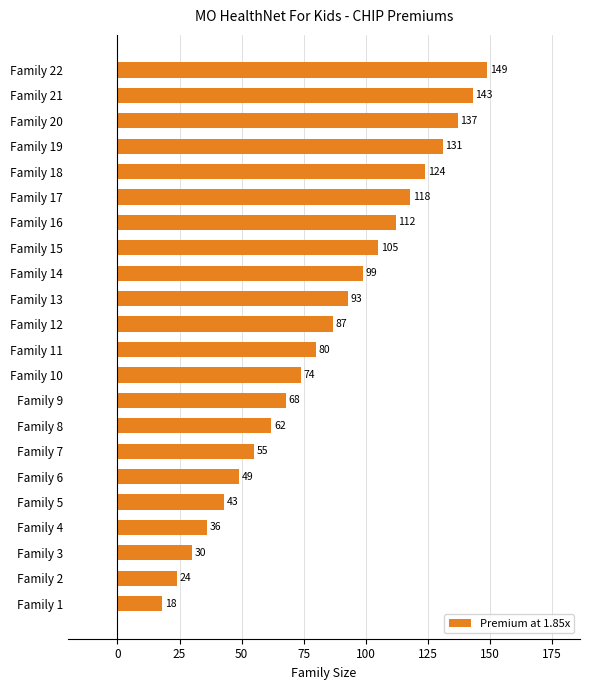

Which label corresponds to the smallest value in the chart?

Family 1